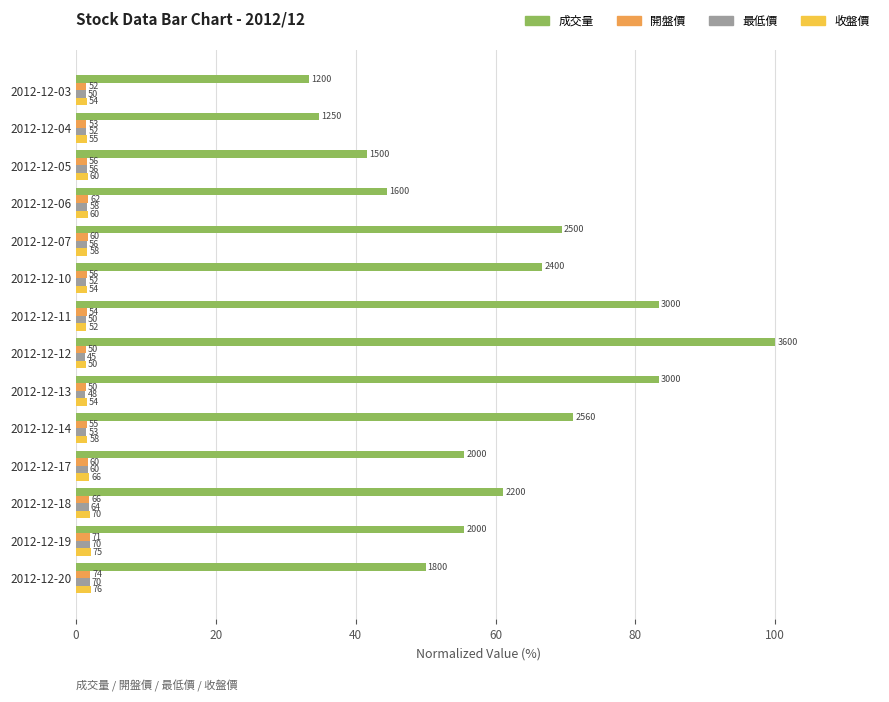

At how many categories does at least one series exceed 21?

14